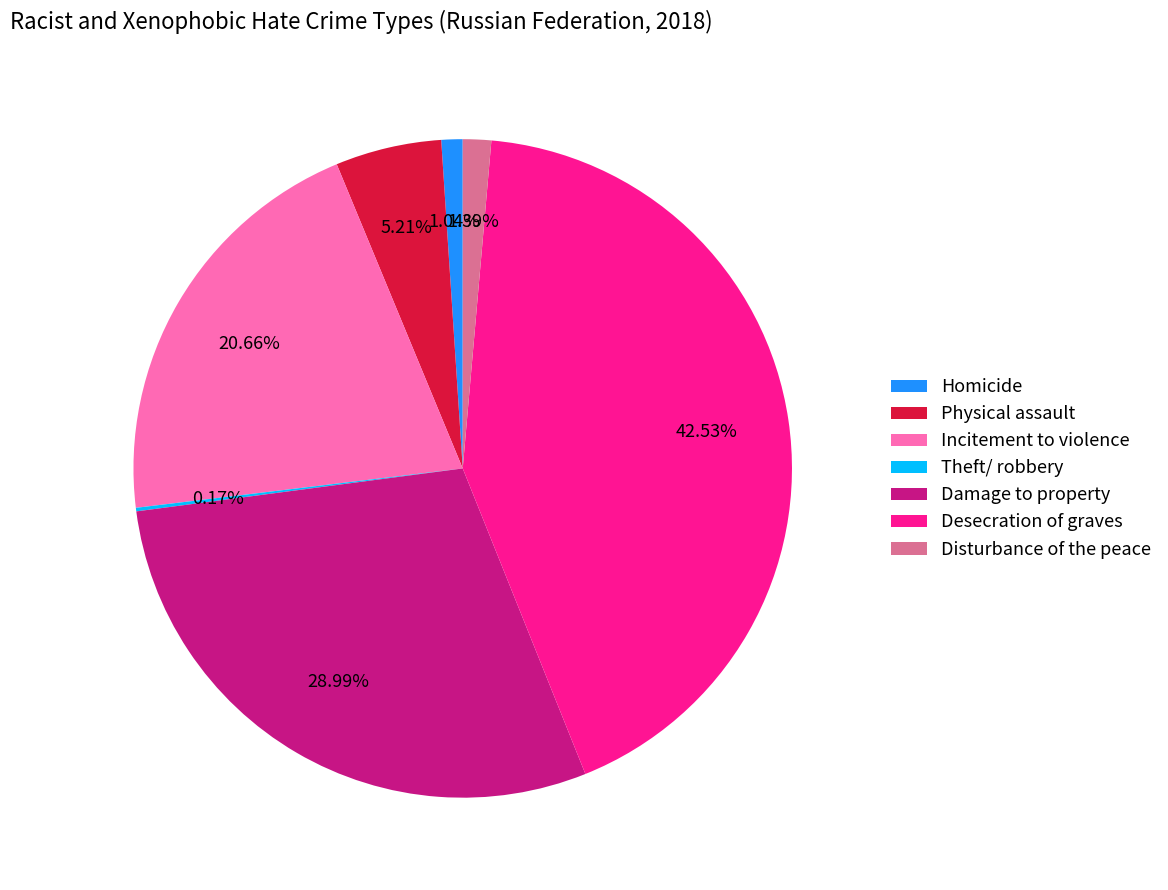

Does Desecration of graves represent more than half of the total?

No